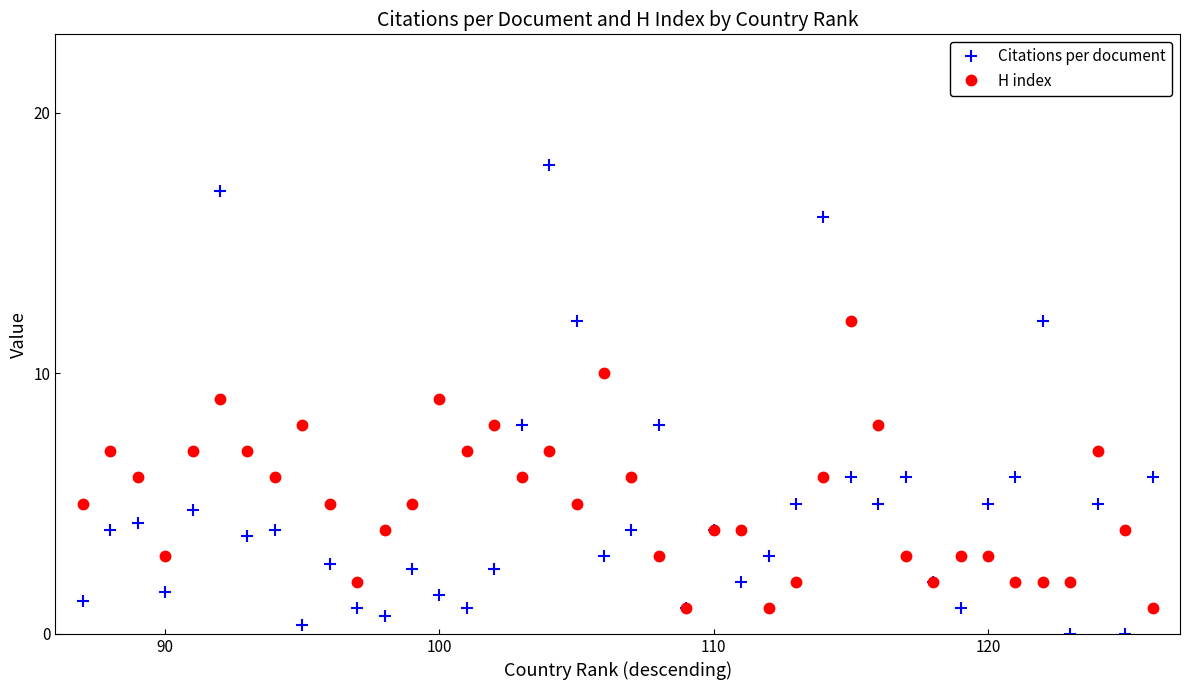

What is the minimum value for H index?

1.0